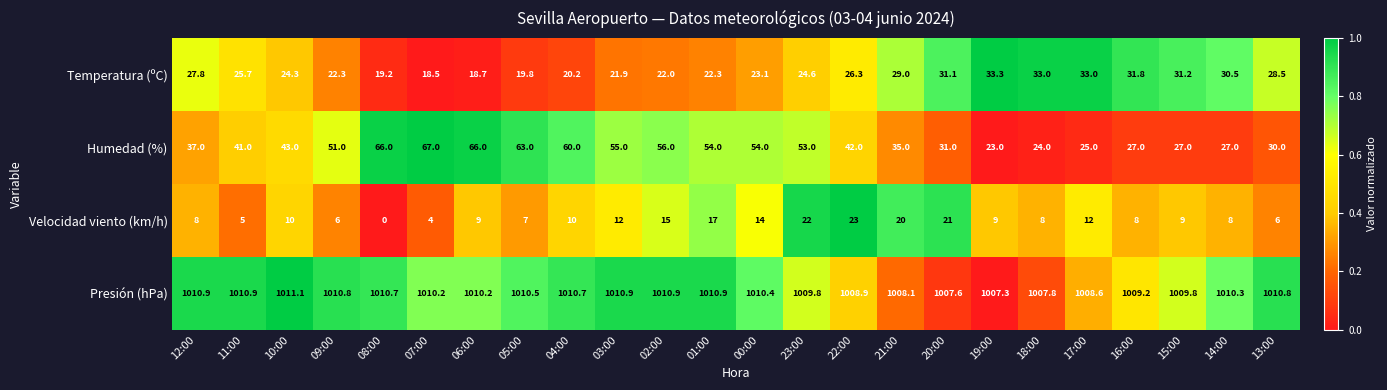

What is the sum of the Humedad (%) values at 12:00 and 10:00?

80.0